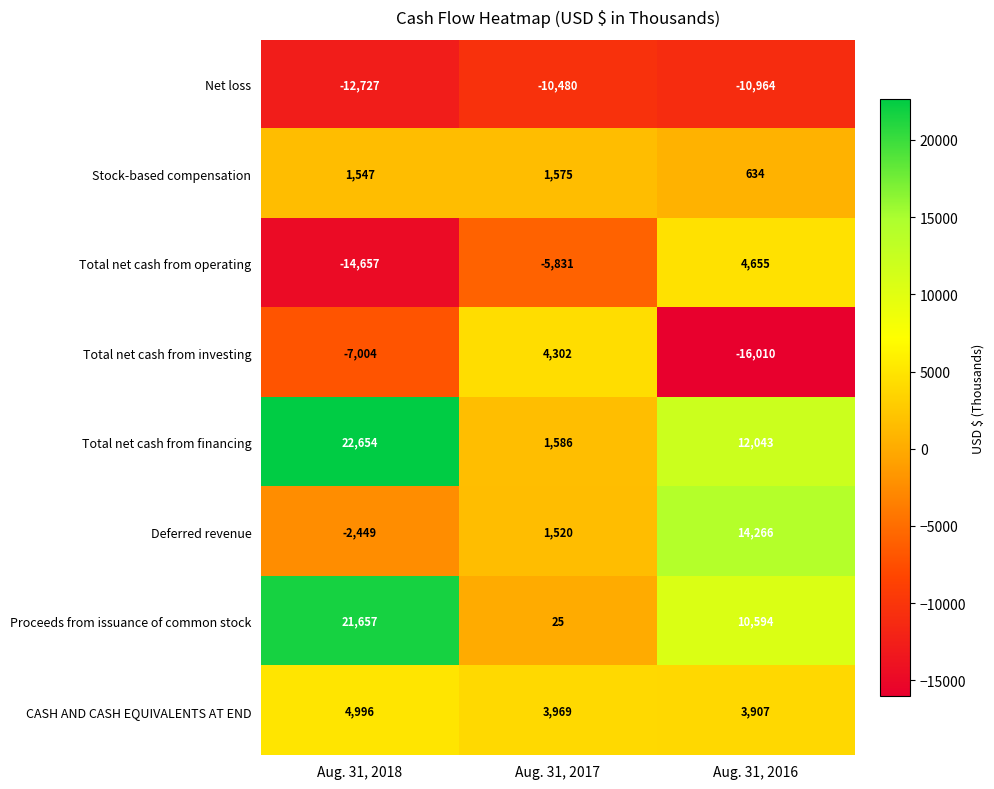

Reading left to right, extract all data points from this chart.

Net loss: Aug. 31, 2018=-12727	Aug. 31, 2017=-10480	Aug. 31, 2016=-10964
Stock-based compensation: Aug. 31, 2018=1547	Aug. 31, 2017=1575	Aug. 31, 2016=634
Total net cash from operating: Aug. 31, 2018=-14657	Aug. 31, 2017=-5831	Aug. 31, 2016=4655
Total net cash from investing: Aug. 31, 2018=-7004	Aug. 31, 2017=4302	Aug. 31, 2016=-16010
Total net cash from financing: Aug. 31, 2018=22654	Aug. 31, 2017=1586	Aug. 31, 2016=12043
Deferred revenue: Aug. 31, 2018=-2449	Aug. 31, 2017=1520	Aug. 31, 2016=14266
Proceeds from issuance of common stock: Aug. 31, 2018=21657	Aug. 31, 2017=25	Aug. 31, 2016=10594
CASH AND CASH EQUIVALENTS AT END: Aug. 31, 2018=4996	Aug. 31, 2017=3969	Aug. 31, 2016=3907